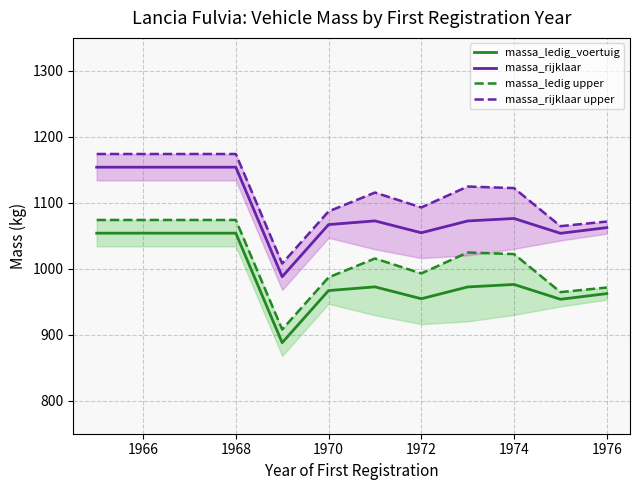

Reading left to right, transcribe all the data shown in this chart.

massa_ledig_voertuig: 1054.0	1054.0	1054.0	888.0	967.0	972.6	954.6	972.5	976.2	953.8	962.4
massa_rijklaar: 1154.0	1154.0	1154.0	988.0	1067.0	1072.6	1054.6	1072.5	1076.2	1053.8	1062.4
massa_ledig upper: 1074.0	1074.0	1074.0	908.0	987.0	1015.6	993.0	1024.7	1022.3	964.6	971.6
massa_rijklaar upper: 1174.0	1174.0	1174.0	1008.0	1087.0	1115.6	1093.0	1124.7	1122.3	1064.6	1071.6